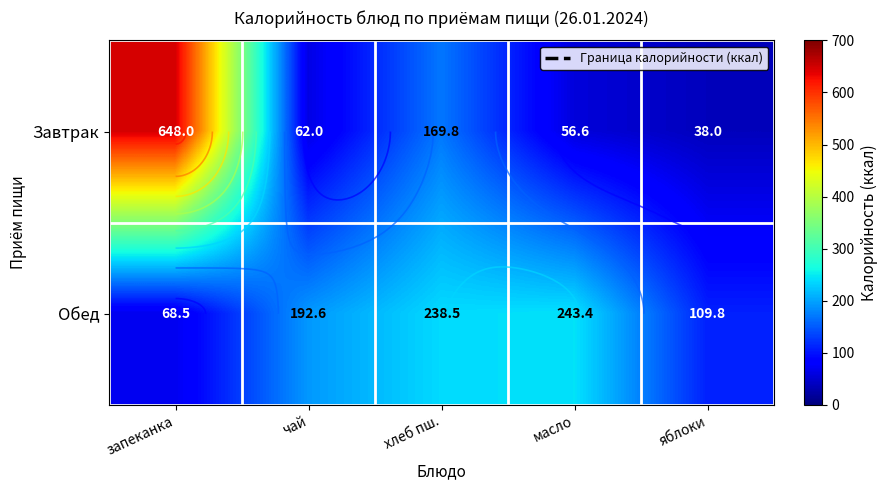

Is it true that Обед equals 238.5 at хлеб пш.?

True